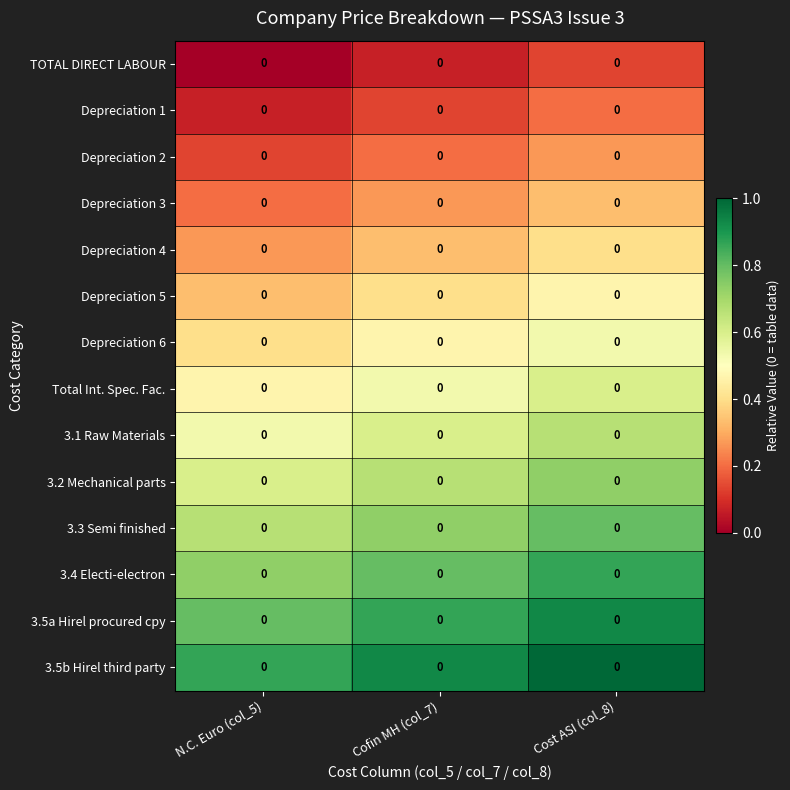

At Cofin MH (col_7), list the series in order from smallest to largest.

TOTAL DIRECT LABOUR, Depreciation 1, Depreciation 2, Depreciation 3, Depreciation 4, Depreciation 5, Depreciation 6, Total Int. Spec. Fac., 3.1 Raw Materials, 3.2 Mechanical parts, 3.3 Semi finished, 3.4 Electi-electron, 3.5a Hirel procured cpy, 3.5b Hirel third party